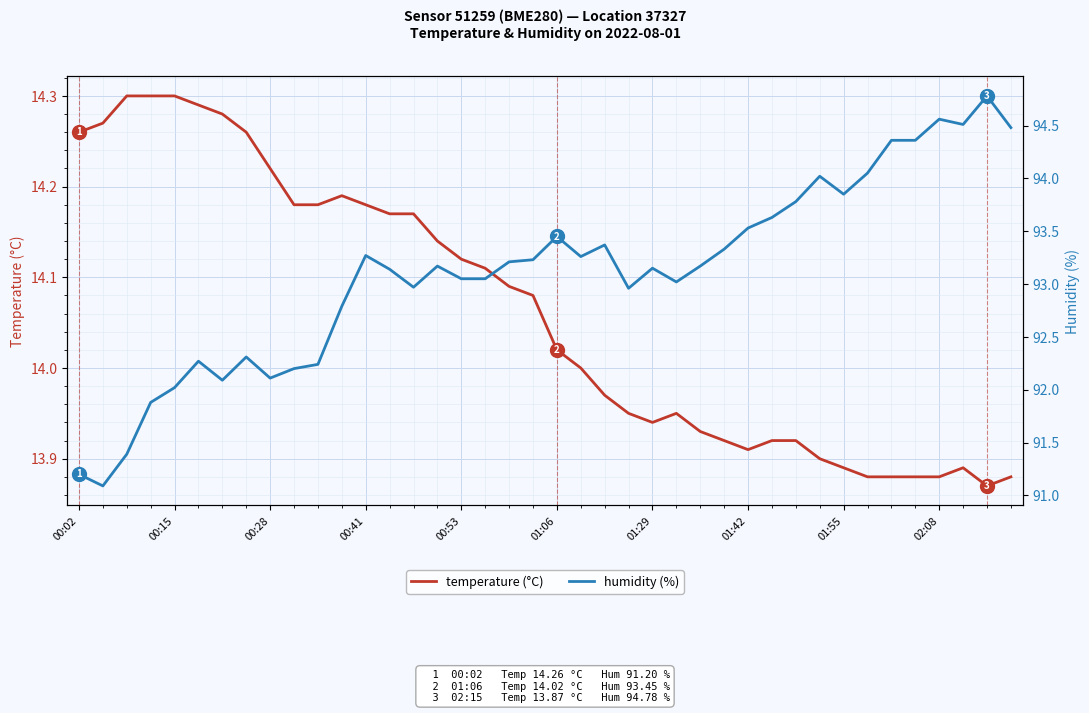

The value of temperature (°C) at 02:08 is 19.0. True or false?

False